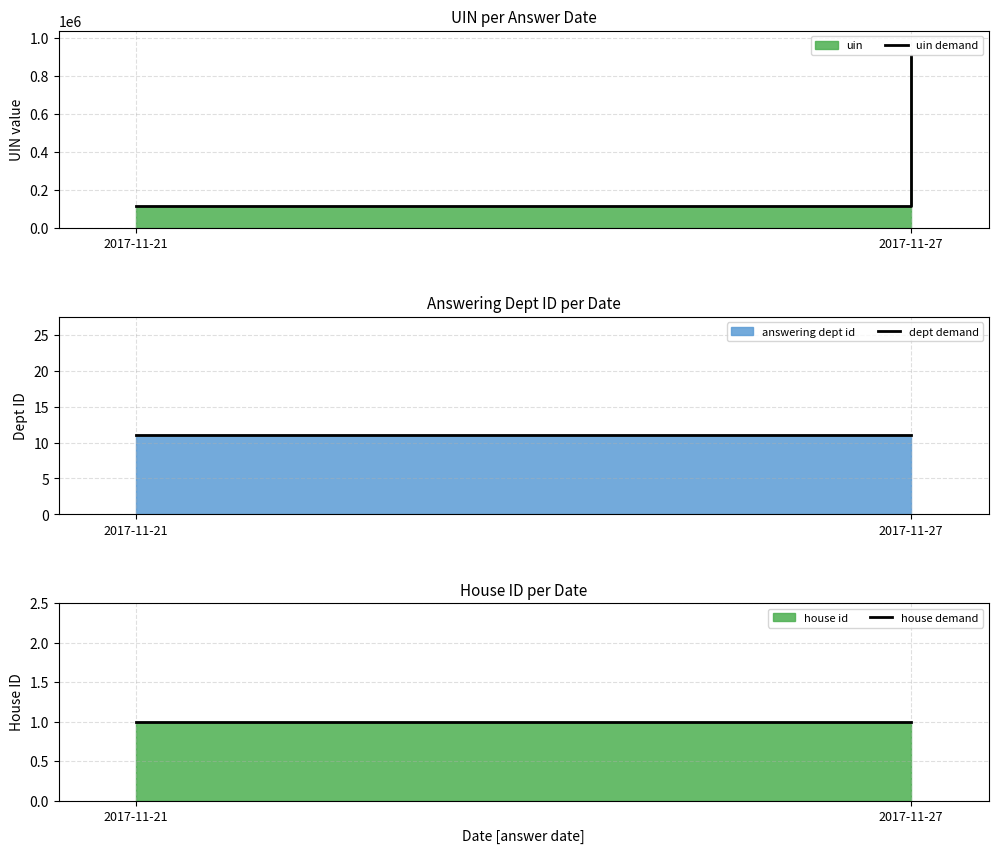

What is the value of the house demand point at the 1st from the left?

1